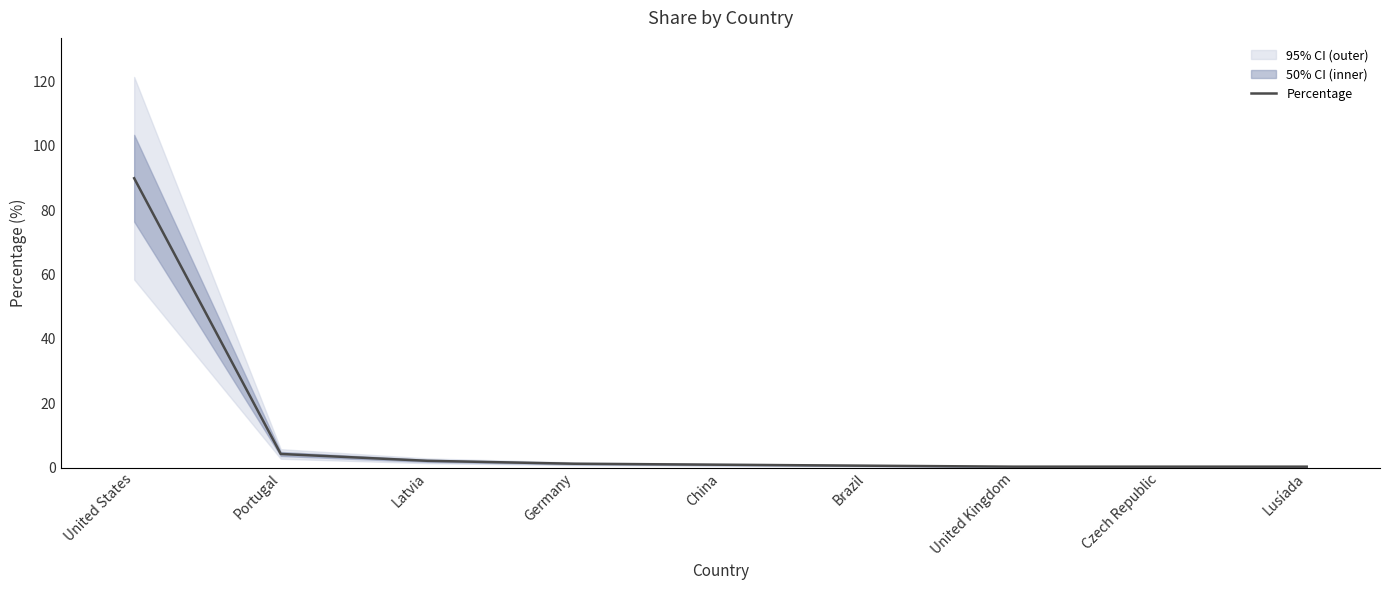

Reading right to left, extract all data points from this chart.

Lusíada=0.3	Czech Republic=0.3	United Kingdom=0.3	Brazil=0.6	China=0.9	Germany=1.2	Latvia=2.1	Portugal=4.3	United States=90.0